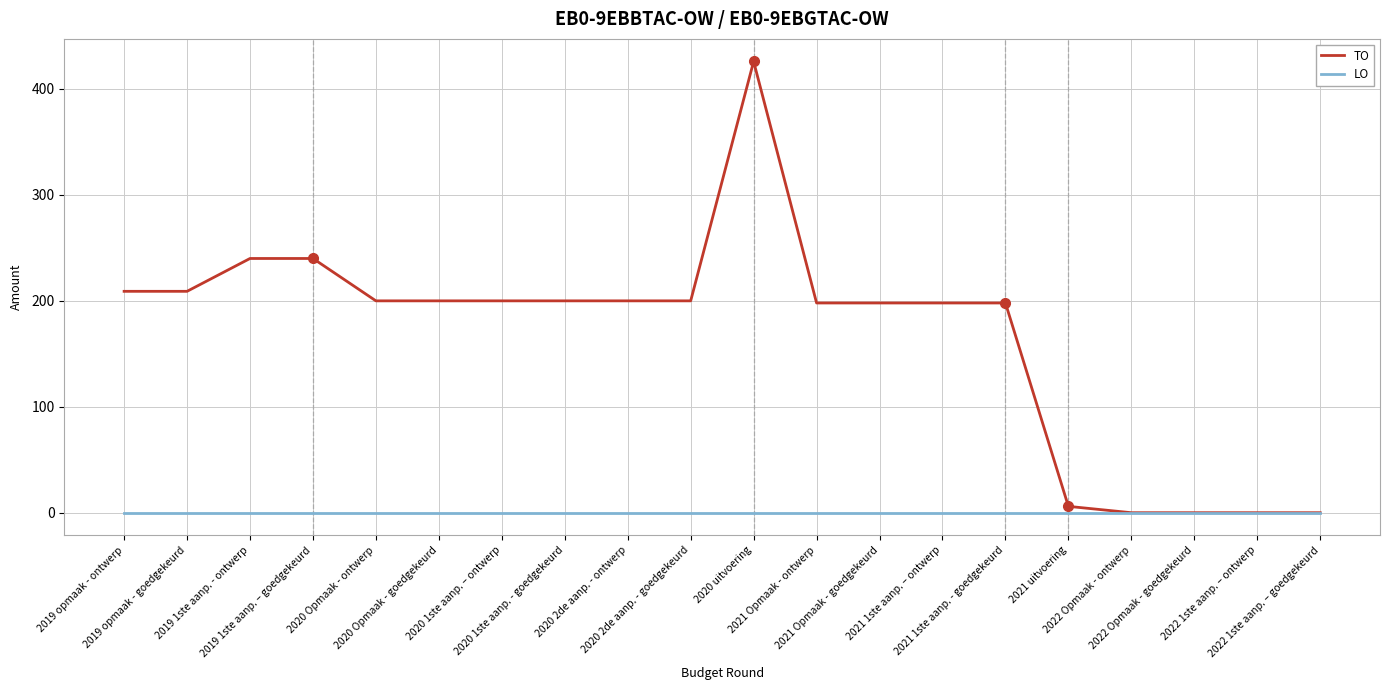

Which series has the widest spread of values?

TO